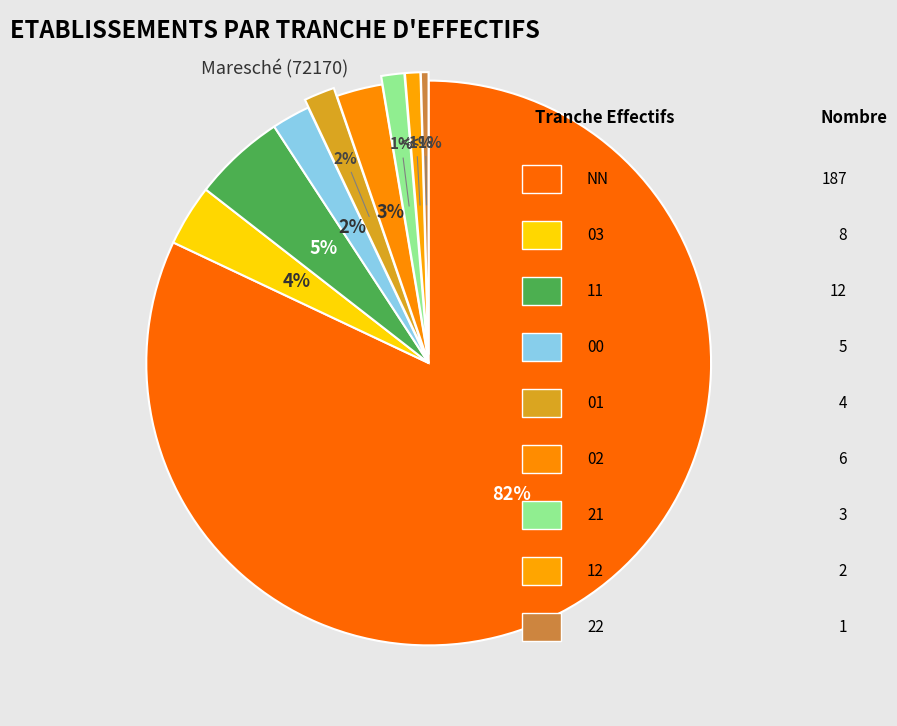

What is the change in value from 01 to 21?

-1